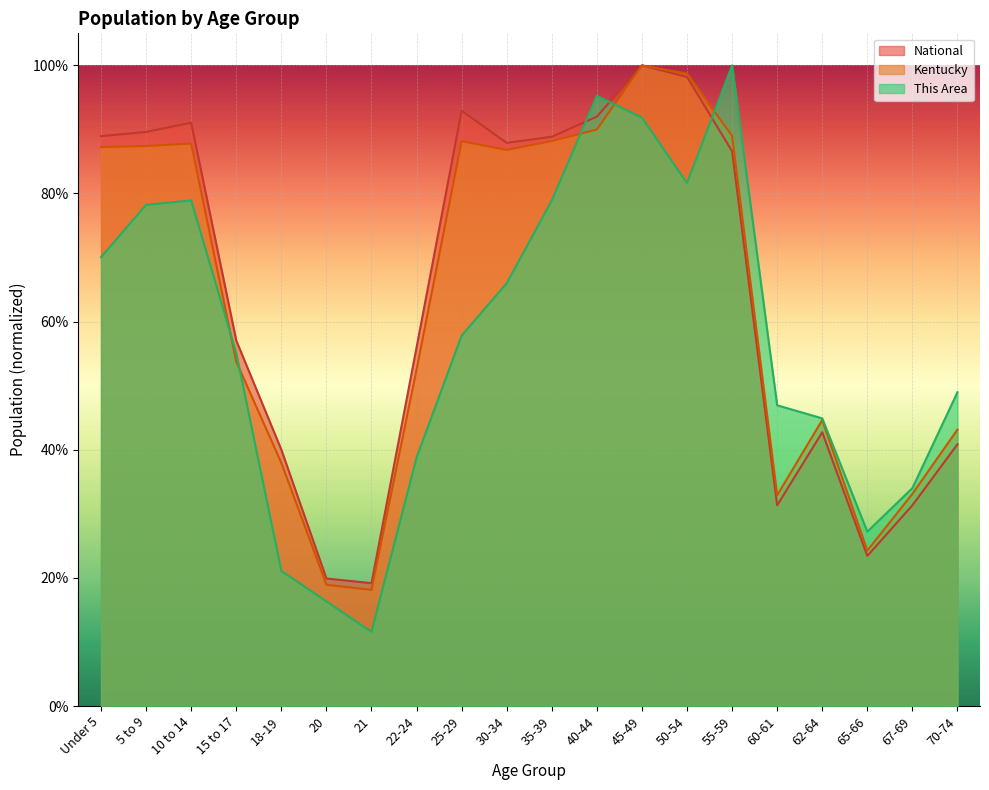

True or false: Kentucky and National cross at least once.

False